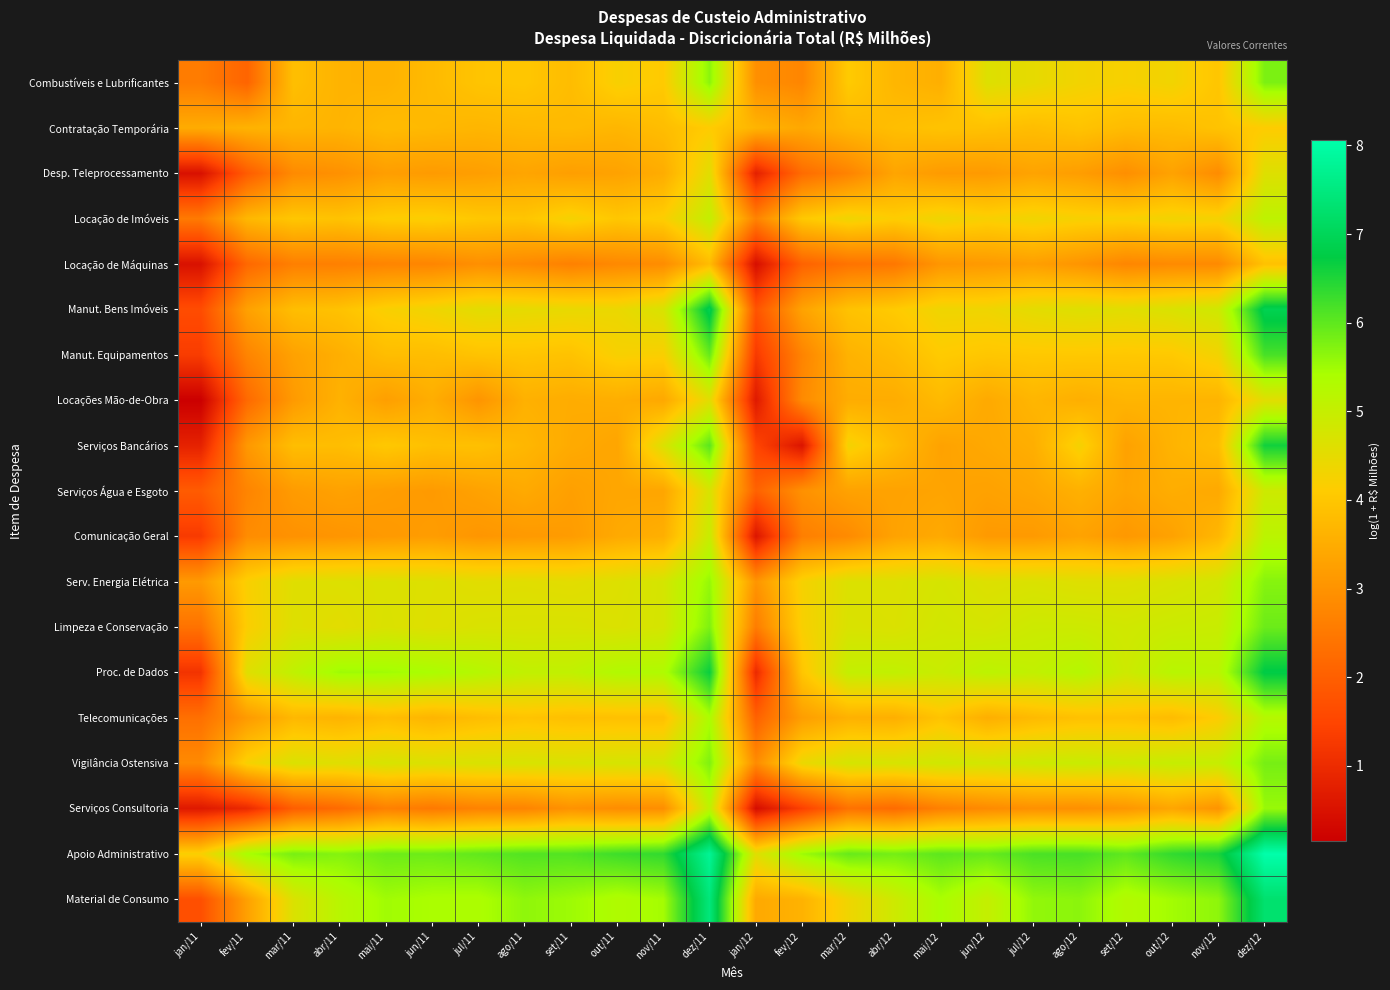

Reading left to right, transcribe all the data shown in this chart.

Combustíveis e Lubrificantes: jan/11=2.6	fev/11=2.1	mar/11=3.9	abr/11=3.6	mai/11=3.6	jun/11=3.8	jul/11=4.0	ago/11=4.0	set/11=3.8	out/11=4.2	nov/11=4.1	dez/11=5.7	jan/12=2.9	fev/12=2.8	mar/12=4.1	abr/12=3.7	mai/12=3.5	jun/12=4.6	jul/12=4.5	ago/12=4.3	set/12=4.2	out/12=4.3	nov/12=4.0	dez/12=5.8
Contratação Temporária: jan/11=3.5	fev/11=3.6	mar/11=3.7	abr/11=3.6	mai/11=3.8	jun/11=3.7	jul/11=3.7	ago/11=3.7	set/11=3.8	out/11=3.7	nov/11=3.8	dez/11=4.1	jan/12=3.6	fev/12=3.4	mar/12=3.7	abr/12=3.8	mai/12=3.9	jun/12=3.9	jul/12=3.8	ago/12=3.9	set/12=3.8	out/12=3.8	nov/12=3.9	dez/12=4.1
Desp. Teleprocessamento: jan/11=0.5	fev/11=1.9	mar/11=2.8	abr/11=3.0	mai/11=3.2	jun/11=3.2	jul/11=3.2	ago/11=3.4	set/11=3.2	out/11=3.3	nov/11=3.5	dez/11=4.6	jan/12=0.8	fev/12=2.2	mar/12=2.7	abr/12=3.3	mai/12=3.2	jun/12=3.1	jul/12=3.3	ago/12=3.2	set/12=2.9	out/12=3.3	nov/12=2.9	dez/12=4.6
Locação de Imóveis: jan/11=2.5	fev/11=3.7	mar/11=4.0	abr/11=3.9	mai/11=4.1	jun/11=4.2	jul/11=4.0	ago/11=4.0	set/11=4.3	out/11=4.0	nov/11=4.2	dez/11=5.0	jan/12=2.7	fev/12=4.0	mar/12=4.3	abr/12=4.1	mai/12=4.4	jun/12=4.2	jul/12=4.3	ago/12=4.2	set/12=4.2	out/12=4.3	nov/12=4.3	dez/12=5.1
Locação de Máquinas: jan/11=0.5	fev/11=2.2	mar/11=2.6	abr/11=2.6	mai/11=2.7	jun/11=2.7	jul/11=2.9	ago/11=2.8	set/11=2.7	out/11=2.8	nov/11=2.9	dez/11=3.8	jan/12=0.4	fev/12=2.1	mar/12=2.4	abr/12=2.5	mai/12=3.1	jun/12=3.1	jul/12=3.2	ago/12=3.0	set/12=2.8	out/12=2.8	nov/12=2.8	dez/12=3.9
Manut. Bens Imóveis: jan/11=1.6	fev/11=3.3	mar/11=3.8	abr/11=3.9	mai/11=4.2	jun/11=4.3	jul/11=4.5	ago/11=4.5	set/11=4.4	out/11=4.4	nov/11=4.7	dez/11=6.9	jan/12=1.8	fev/12=3.3	mar/12=3.9	abr/12=4.1	mai/12=4.3	jun/12=4.3	jul/12=4.5	ago/12=4.6	set/12=4.6	out/12=4.7	nov/12=4.8	dez/12=6.9
Manut. Equipamentos: jan/11=1.3	fev/11=2.7	mar/11=3.3	abr/11=3.5	mai/11=3.8	jun/11=3.8	jul/11=3.9	ago/11=4.0	set/11=3.9	out/11=4.2	nov/11=4.2	dez/11=5.9	jan/12=1.3	fev/12=2.7	mar/12=3.6	abr/12=3.8	mai/12=4.1	jun/12=4.0	jul/12=4.0	ago/12=4.0	set/12=4.0	out/12=4.1	nov/12=4.3	dez/12=6.2
Locações Mão-de-Obra: jan/11=0.1	fev/11=2.2	mar/11=3.1	abr/11=3.6	mai/11=3.2	jun/11=3.5	jul/11=3.0	ago/11=3.6	set/11=3.5	out/11=3.5	nov/11=3.4	dez/11=4.5	jan/12=0.7	fev/12=2.8	mar/12=3.5	abr/12=3.5	mai/12=3.8	jun/12=3.4	jul/12=3.7	ago/12=3.5	set/12=3.7	out/12=3.7	nov/12=3.6	dez/12=4.6
Serviços Bancários: jan/11=0.8	fev/11=3.1	mar/11=3.8	abr/11=3.8	mai/11=4.0	jun/11=3.9	jul/11=3.9	ago/11=3.7	set/11=3.5	out/11=3.4	nov/11=4.6	dez/11=6.0	jan/12=1.5	fev/12=0.6	mar/12=4.3	abr/12=3.8	mai/12=3.3	jun/12=3.4	jul/12=3.5	ago/12=4.3	set/12=3.3	out/12=3.6	nov/12=3.8	dez/12=6.6
Serviços Água e Esgoto: jan/11=1.9	fev/11=2.7	mar/11=3.2	abr/11=3.3	mai/11=3.2	jun/11=3.1	jul/11=3.3	ago/11=3.4	set/11=3.2	out/11=3.4	nov/11=3.4	dez/11=4.7	jan/12=2.1	fev/12=3.0	mar/12=3.3	abr/12=3.3	mai/12=3.3	jun/12=3.3	jul/12=3.4	ago/12=3.6	set/12=3.3	out/12=3.5	nov/12=3.4	dez/12=4.9
Comunicação Geral: jan/11=1.3	fev/11=2.9	mar/11=3.0	abr/11=3.0	mai/11=3.1	jun/11=3.2	jul/11=3.1	ago/11=3.1	set/11=3.2	out/11=3.4	nov/11=3.5	dez/11=5.0	jan/12=0.6	fev/12=2.6	mar/12=2.8	abr/12=3.3	mai/12=3.4	jun/12=3.1	jul/12=3.1	ago/12=3.3	set/12=3.1	out/12=3.3	nov/12=3.7	dez/12=5.2
Serv. Energia Elétrica: jan/11=3.1	fev/11=4.2	mar/11=4.6	abr/11=4.6	mai/11=4.7	jun/11=4.6	jul/11=4.6	ago/11=4.6	set/11=4.5	out/11=4.6	nov/11=4.8	dez/11=5.6	jan/12=3.0	fev/12=4.2	mar/12=4.6	abr/12=4.6	mai/12=4.7	jun/12=4.6	jul/12=4.7	ago/12=4.6	set/12=4.6	out/12=4.7	nov/12=4.8	dez/12=5.7
Limpeza e Conservação: jan/11=2.4	fev/11=4.2	mar/11=4.6	abr/11=4.5	mai/11=4.7	jun/11=4.6	jul/11=4.7	ago/11=4.7	set/11=4.7	out/11=4.7	nov/11=4.8	dez/11=5.8	jan/12=2.6	fev/12=4.2	mar/12=4.7	abr/12=4.7	mai/12=4.8	jun/12=4.8	jul/12=4.9	ago/12=4.9	set/12=4.8	out/12=4.9	nov/12=4.9	dez/12=5.9
Proc. de Dados: jan/11=1.2	fev/11=4.6	mar/11=5.1	abr/11=5.5	mai/11=5.5	jun/11=5.4	jul/11=5.2	ago/11=5.1	set/11=5.1	out/11=5.3	nov/11=5.3	dez/11=6.7	jan/12=1.0	fev/12=4.0	mar/12=5.0	abr/12=5.1	mai/12=4.9	jun/12=5.1	jul/12=5.1	ago/12=5.2	set/12=4.9	out/12=5.2	nov/12=5.2	dez/12=6.8
Telecomunicações: jan/11=2.3	fev/11=3.2	mar/11=3.7	abr/11=3.6	mai/11=3.8	jun/11=3.7	jul/11=3.8	ago/11=3.9	set/11=3.9	out/11=3.9	nov/11=3.9	dez/11=5.4	jan/12=2.0	fev/12=3.2	mar/12=3.6	abr/12=3.5	mai/12=3.9	jun/12=3.5	jul/12=3.8	ago/12=3.9	set/12=3.9	out/12=3.8	nov/12=4.1	dez/12=5.2
Vigilância Ostensiva: jan/11=2.8	fev/11=4.2	mar/11=4.7	abr/11=4.6	mai/11=4.7	jun/11=4.7	jul/11=4.7	ago/11=4.7	set/11=4.7	out/11=4.7	nov/11=4.8	dez/11=5.8	jan/12=2.9	fev/12=4.4	mar/12=4.8	abr/12=4.7	mai/12=4.8	jun/12=4.8	jul/12=4.9	ago/12=4.9	set/12=4.9	out/12=5.0	nov/12=5.0	dez/12=5.8
Serviços Consultoria: jan/11=0.6	fev/11=1.0	mar/11=2.0	abr/11=2.2	mai/11=2.7	jun/11=2.5	jul/11=2.7	ago/11=2.7	set/11=3.0	out/11=2.9	nov/11=2.9	dez/11=5.1	jan/12=0.4	fev/12=1.4	mar/12=2.4	abr/12=2.2	mai/12=2.6	jun/12=2.8	jul/12=3.0	ago/12=2.9	set/12=3.1	out/12=3.4	nov/12=3.0	dez/12=5.6
Apoio Administrativo: jan/11=4.2	fev/11=5.4	mar/11=5.8	abr/11=5.7	mai/11=5.9	jun/11=5.9	jul/11=6.0	ago/11=6.1	set/11=6.1	out/11=6.3	nov/11=6.4	dez/11=7.8	jan/12=4.6	fev/12=5.5	mar/12=5.9	abr/12=5.8	mai/12=6.0	jun/12=5.9	jul/12=6.2	ago/12=6.2	set/12=6.0	out/12=6.3	nov/12=6.5	dez/12=8.1
Material de Consumo: jan/11=1.7	fev/11=3.3	mar/11=4.7	abr/11=5.2	mai/11=5.5	jun/11=5.4	jul/11=5.4	ago/11=5.6	set/11=5.5	out/11=5.3	nov/11=5.5	dez/11=7.4	jan/12=3.4	fev/12=3.6	mar/12=4.3	abr/12=4.9	mai/12=5.4	jun/12=5.0	jul/12=5.6	ago/12=5.7	set/12=5.3	out/12=5.5	nov/12=5.6	dez/12=7.3